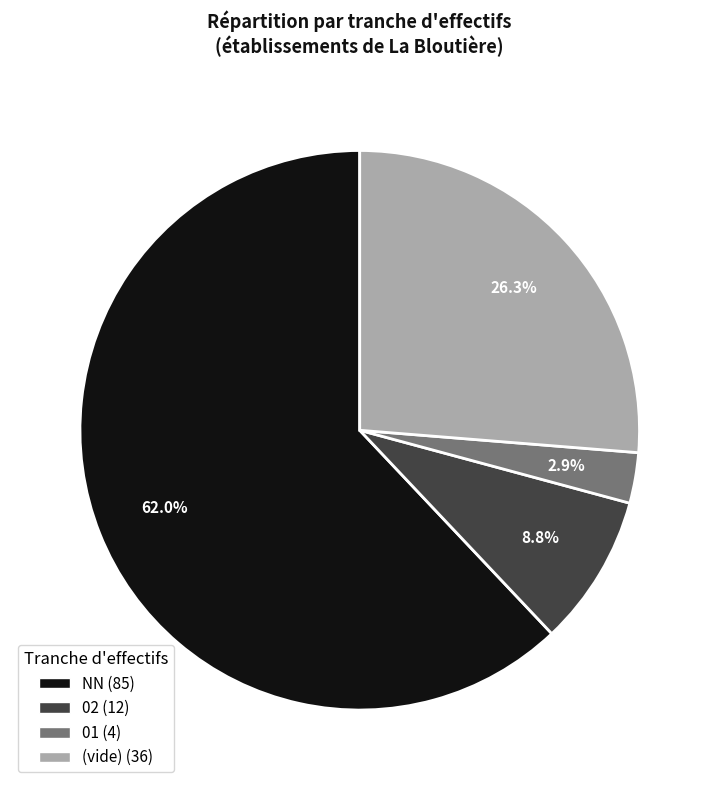

Does any single category account for the majority?

Yes